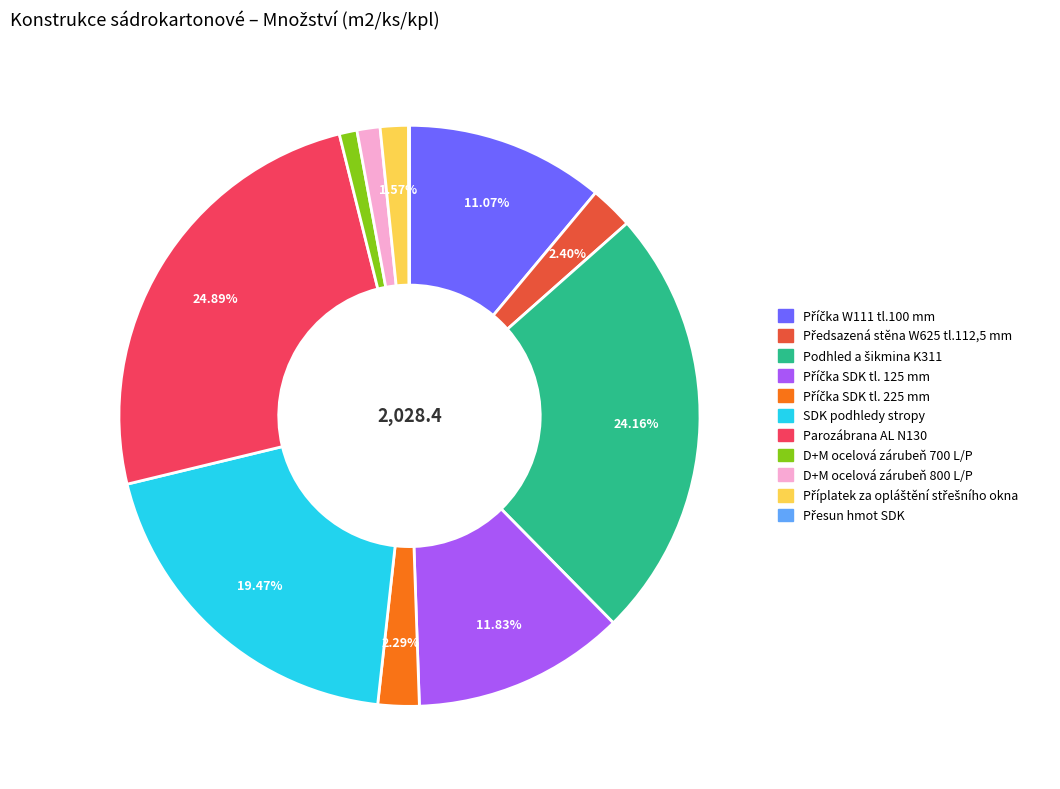

Between Parozábrana AL N130 and SDK podhledy stropy, which is larger?

Parozábrana AL N130